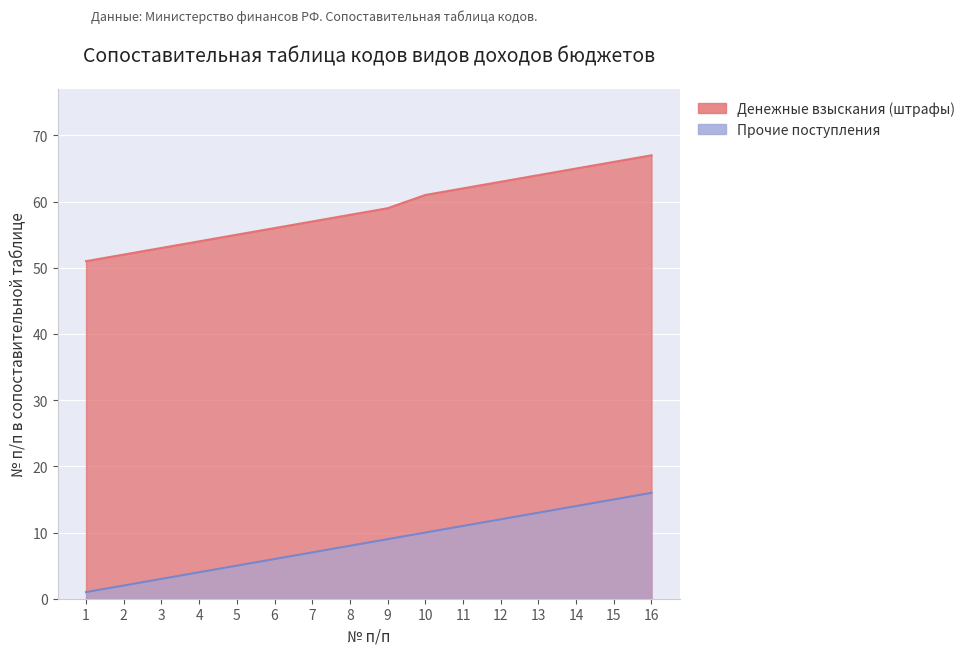

Where does the Прочие поступления series first go above 9?

10